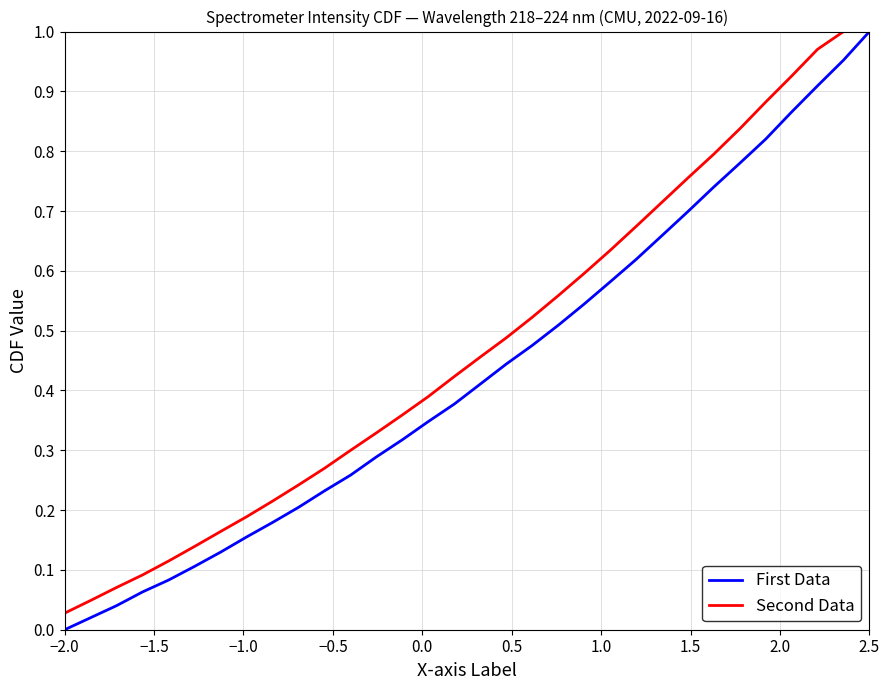

How many categories are shown in the chart?

32